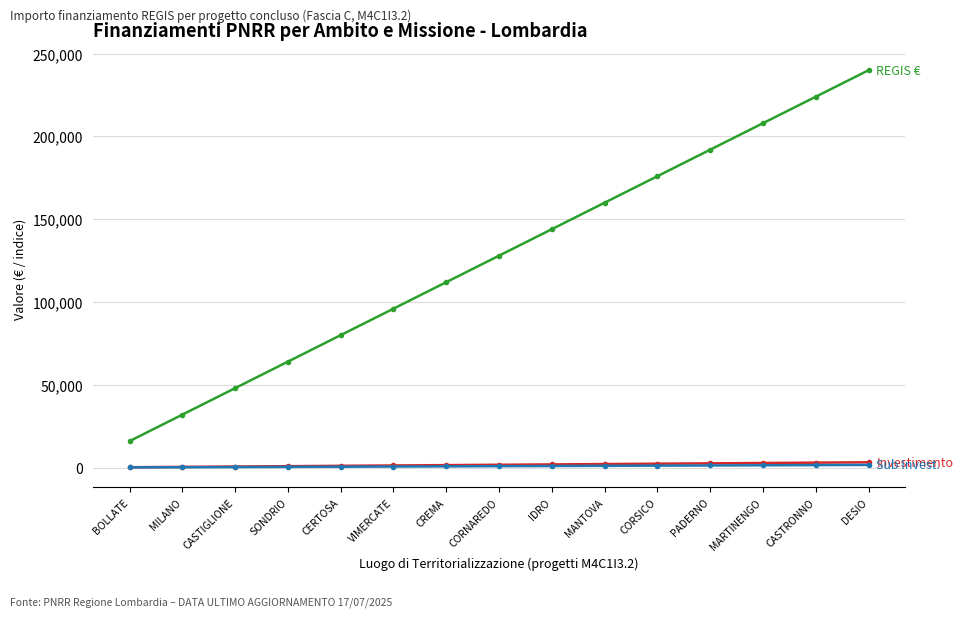

Does the chart have visible grid lines?

Yes